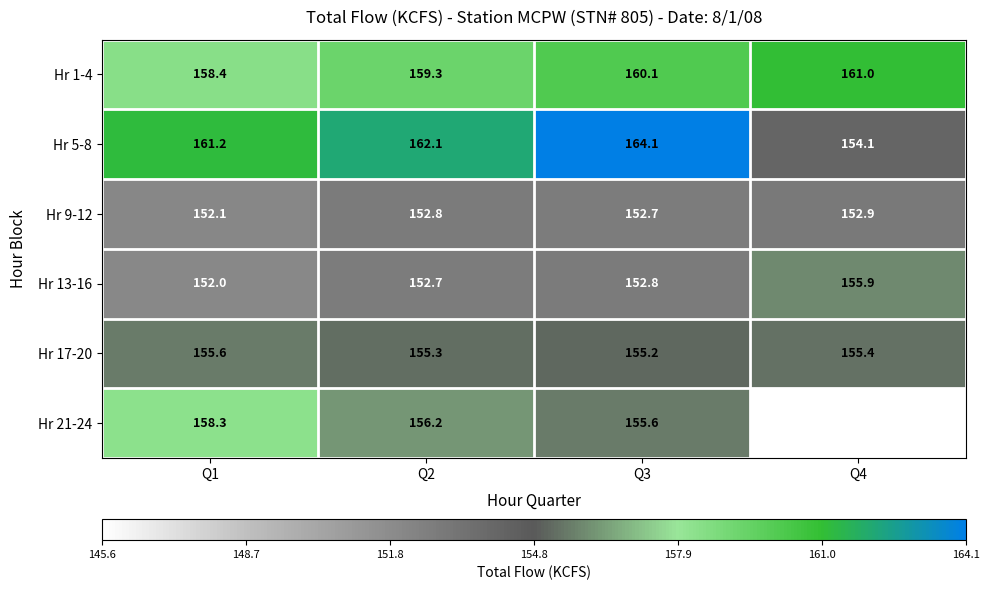

List the series in order of their peak value, lowest first.

Hr 9-12, Hr 17-20, Hr 13-16, Hr 21-24, Hr 1-4, Hr 5-8